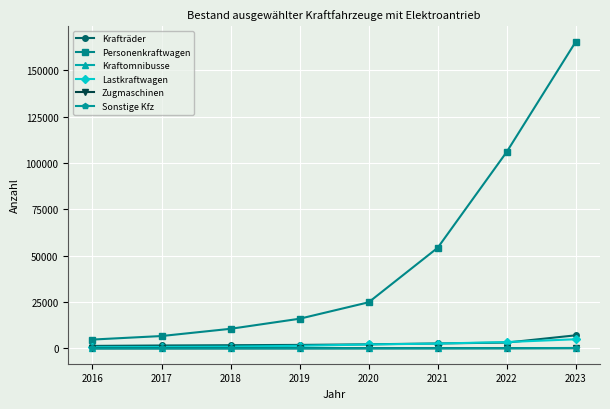

True or false: Personenkraftwagen has more than 1 interior local peaks.

False